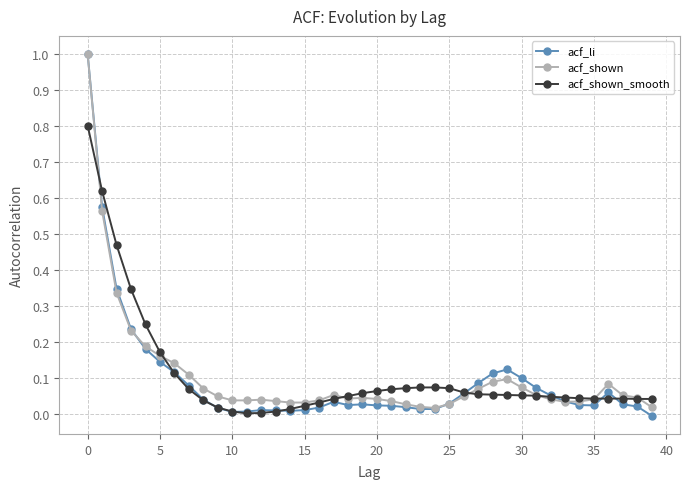

What is the greatest value displayed?

1.0